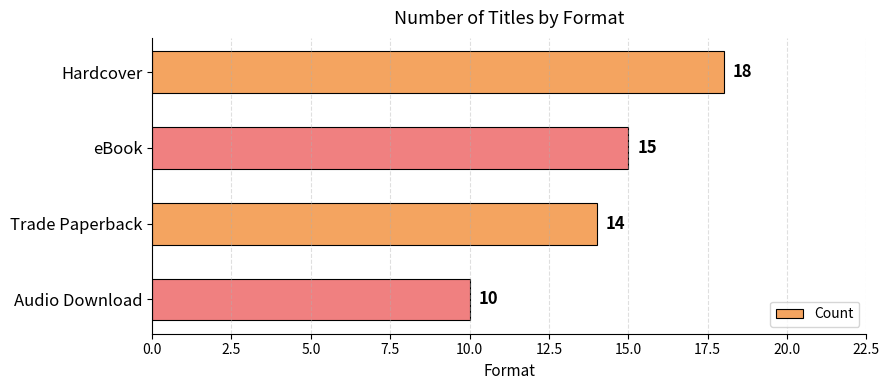

Reading bottom to top, extract all data points from this chart.

Audio Download=10	Trade Paperback=14	eBook=15	Hardcover=18